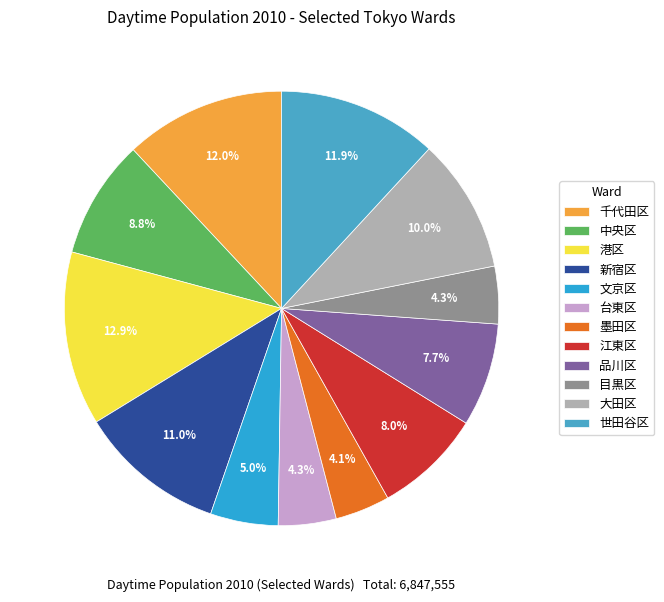

How many slices are in this pie chart?

12